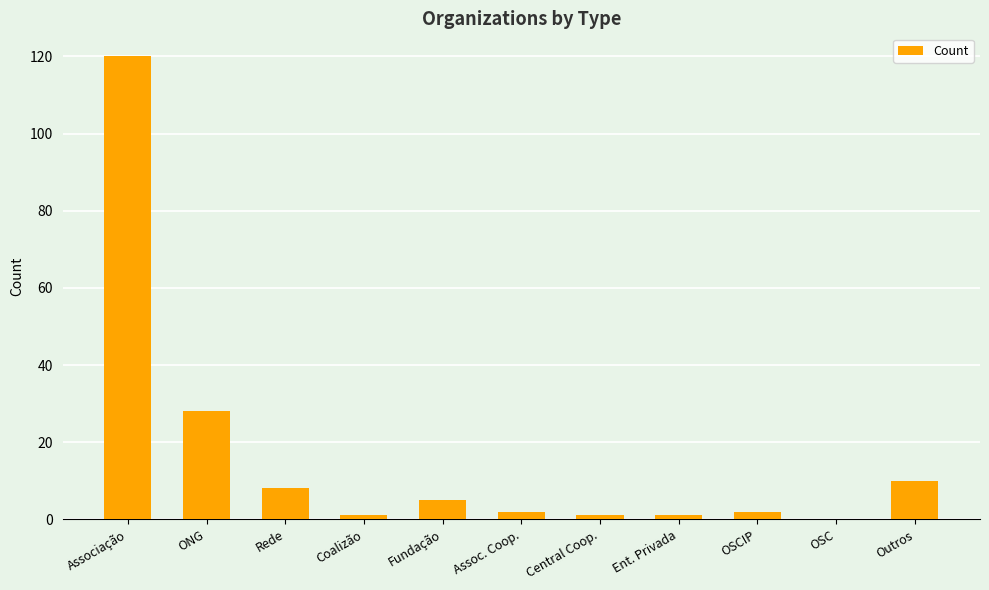

Between ONG and OSC, which is larger?

ONG